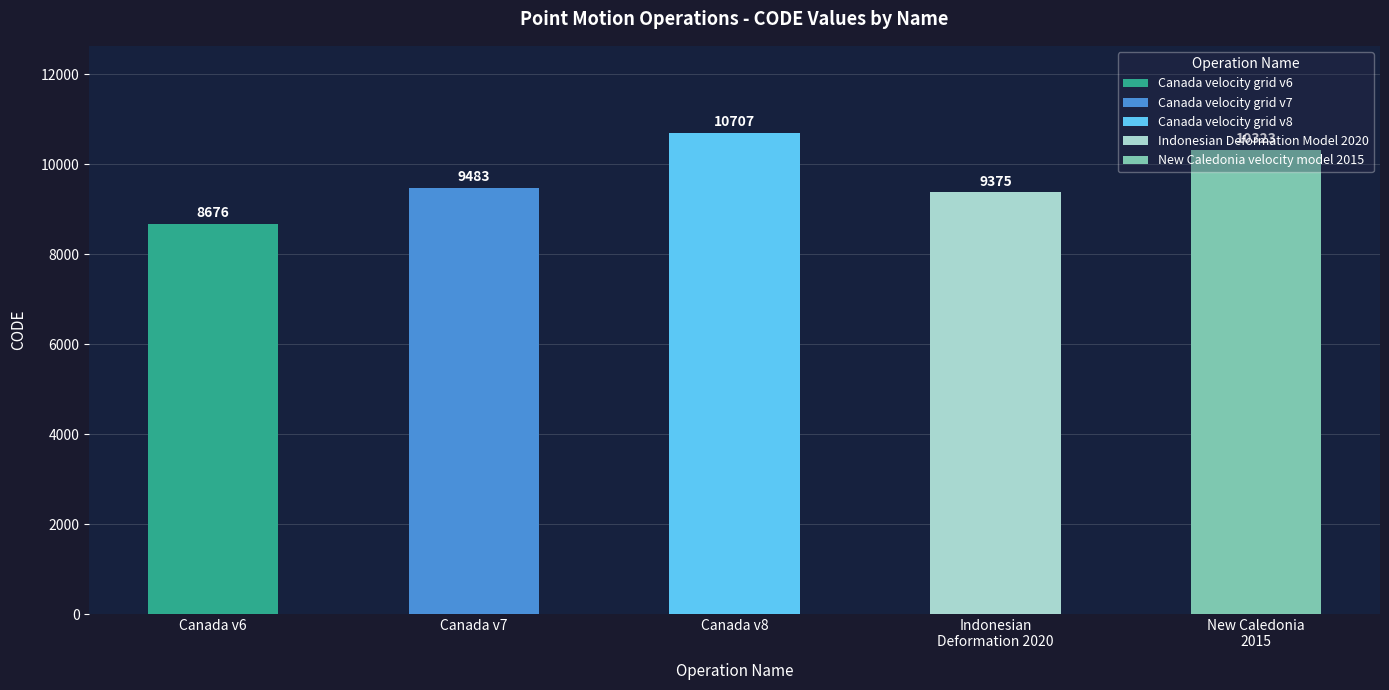

What is the difference between the values at Canada velocity grid v6 and Indonesian Deformation Model 2020?

699